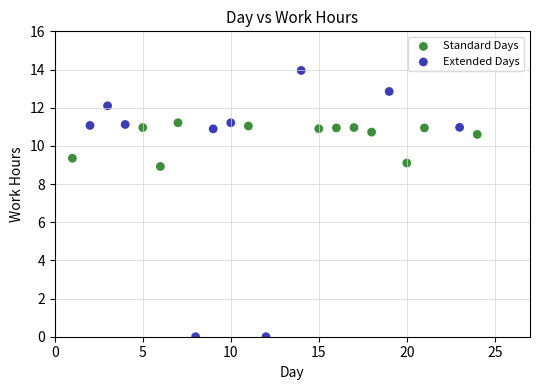

Which series contains the lowest Y value?

Extended Days